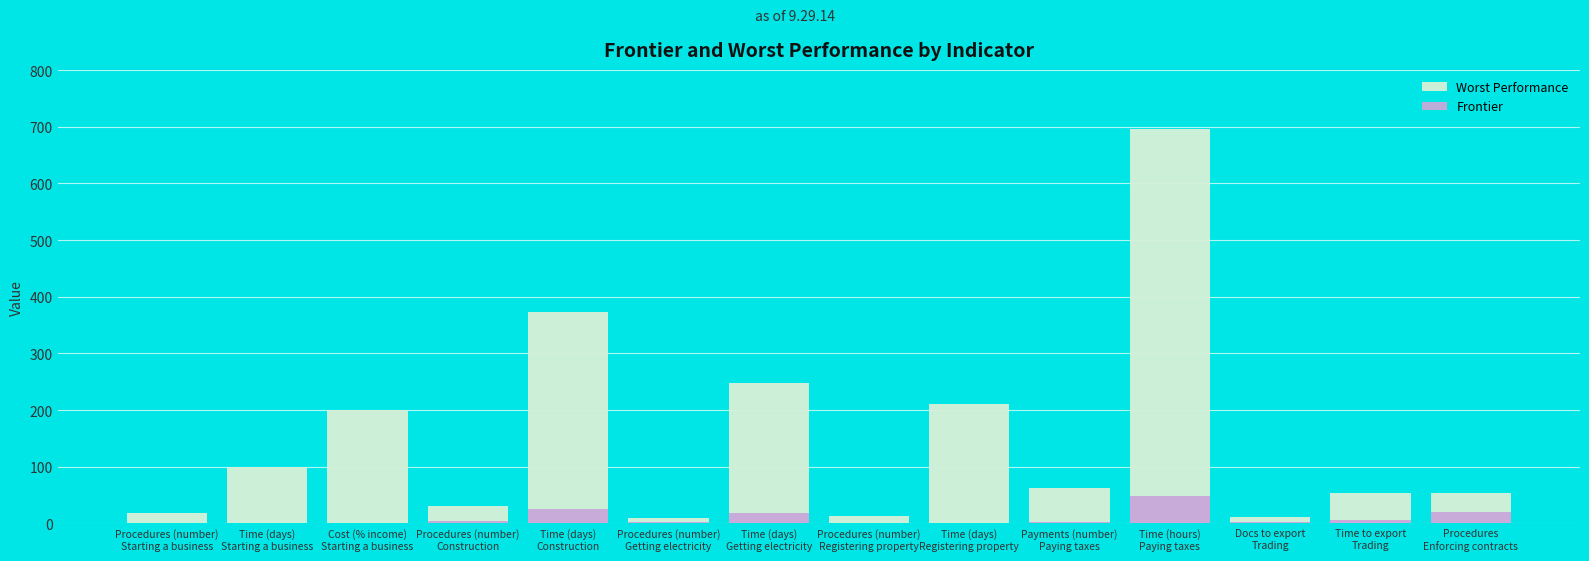

Reading right to left, transcribe all the data shown in this chart.

Worst Performance: 53.0	54.0	11.0	696.0	63.0	210.0	13.0	248.0	9.0	373.0	30.0	200.0	100.0	18.0
Frontier: 21.0	6.0	2.0	49.0	3.0	1.0	1.0	18.0	3.0	26.0	5.0	0.0	0.5	1.0